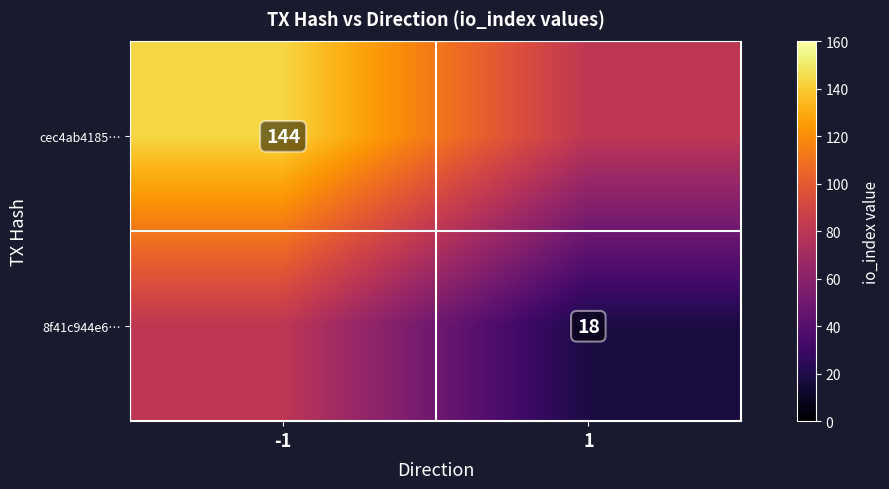

At how many categories does at least one series exceed 123?

1